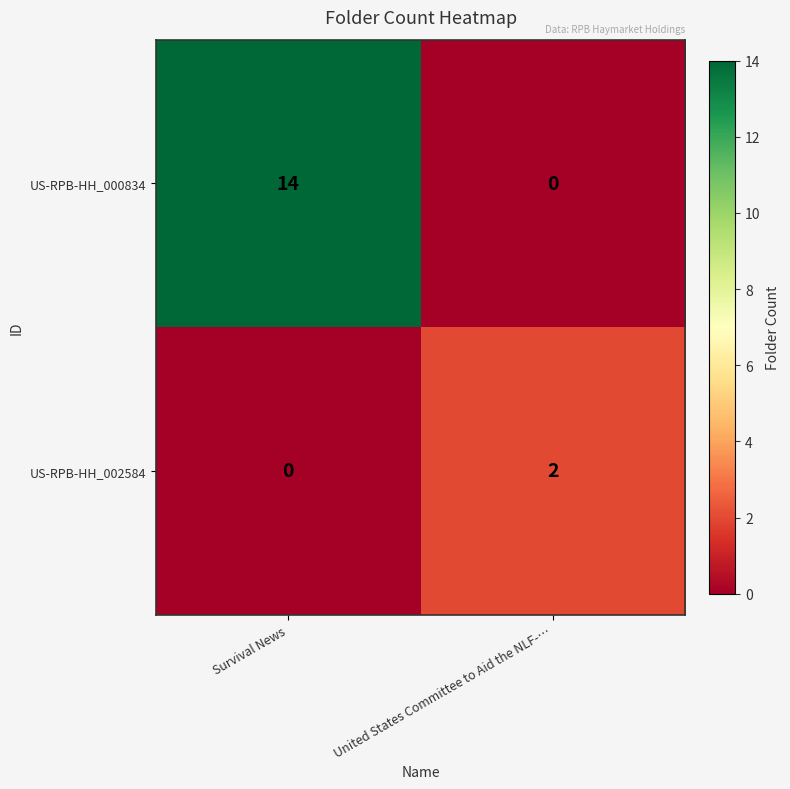

What is the difference between the maximum and minimum values in the US-RPB-HH_000834 series?

14